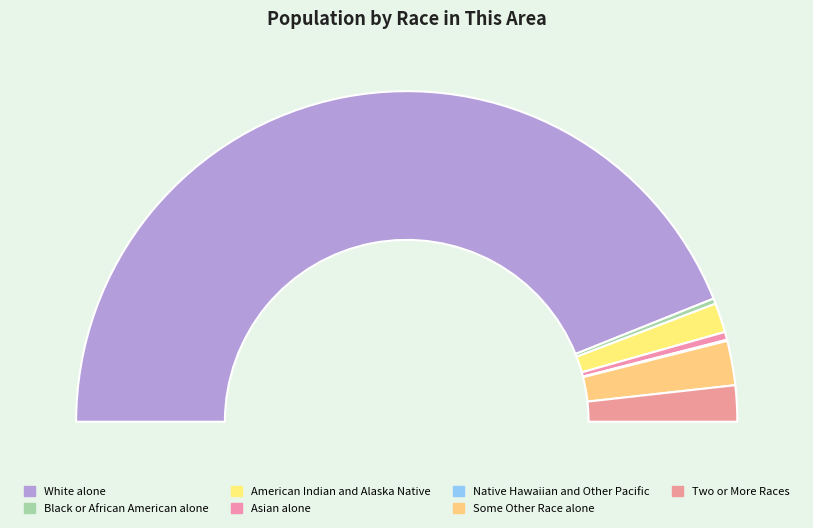

To the nearest percent, what is the average slice percentage?

14%